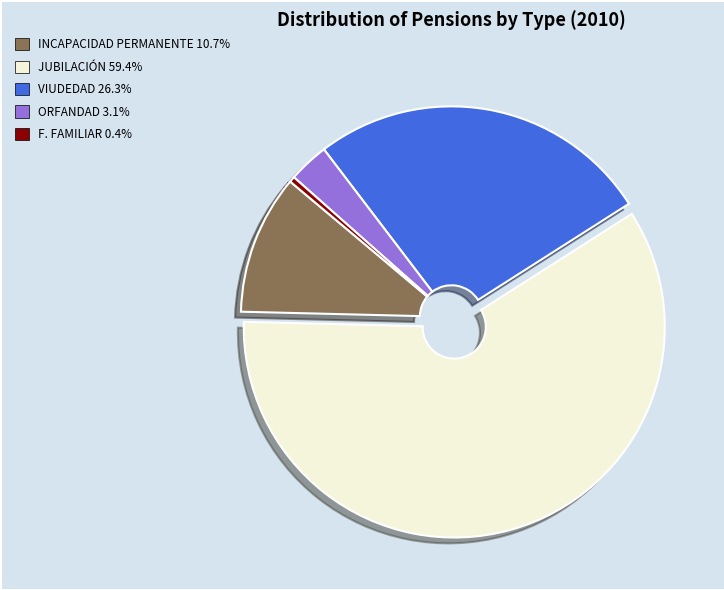

Which slice is the smallest?

F. FAMILIAR